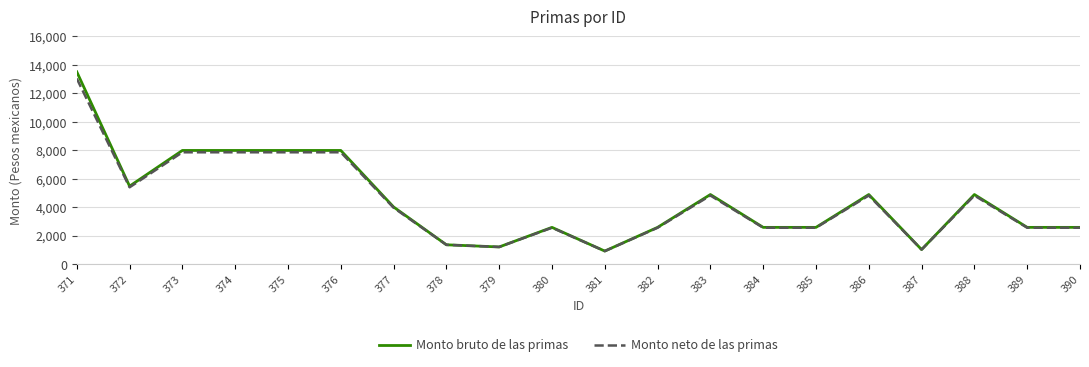

What is the average value of the Monto neto de las primas series?

4401.4